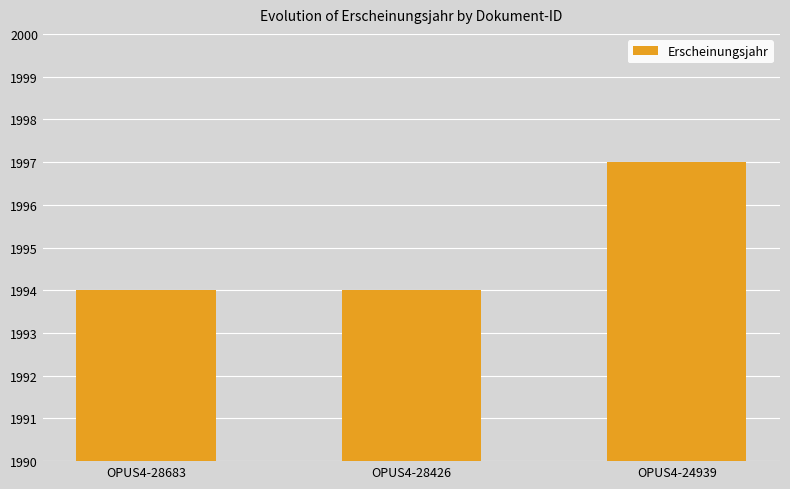

Reading left to right, transcribe all the data shown in this chart.

1994	1994	1997